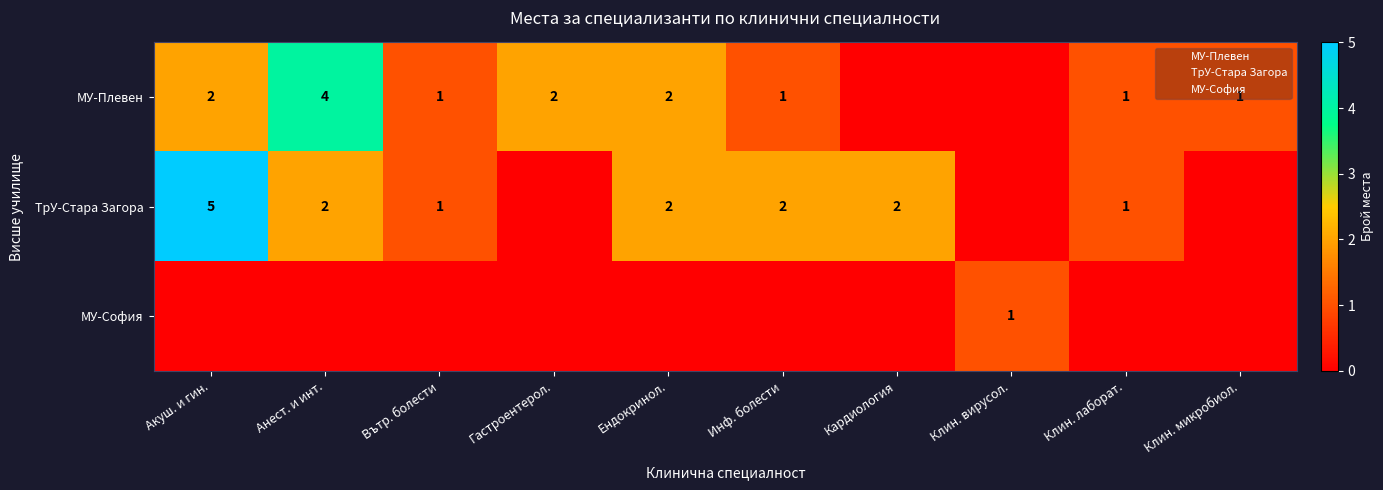

What is the maximum value for row_2?

1